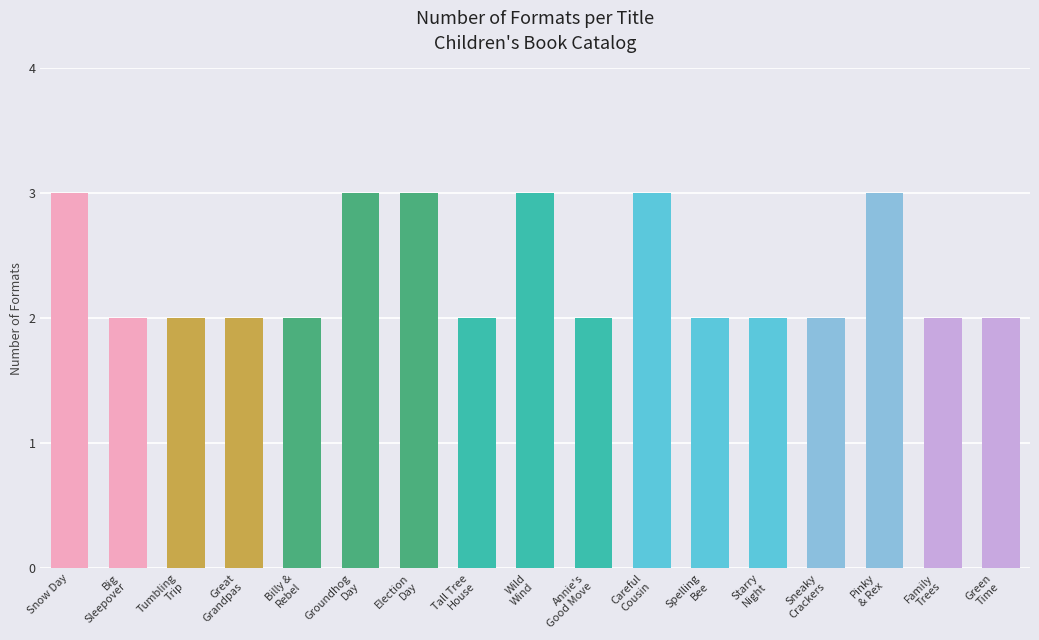

Between Green
Time and Pinky
& Rex, which is larger?

Pinky
& Rex